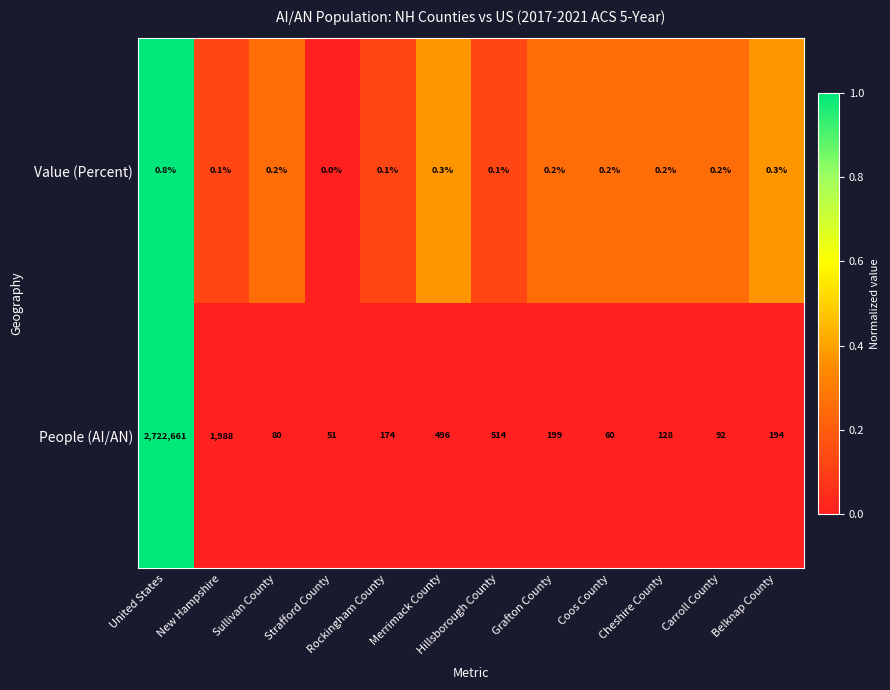

What is the sum of the People (AI/AN) values at Merrimack County and United States?

2723157.0